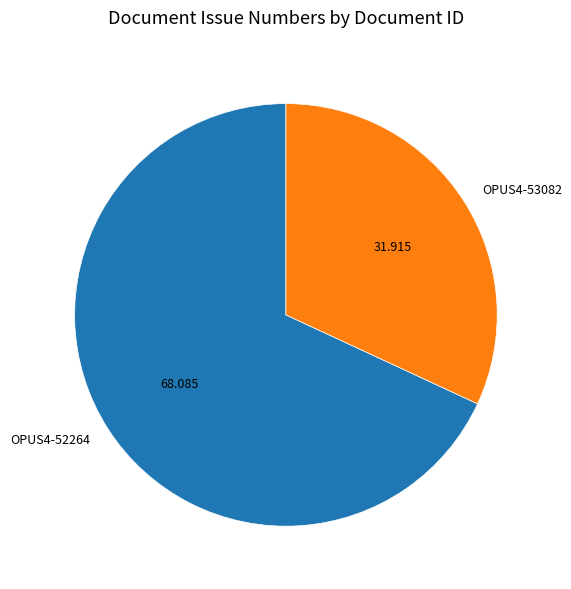

Does any single category account for the majority?

Yes